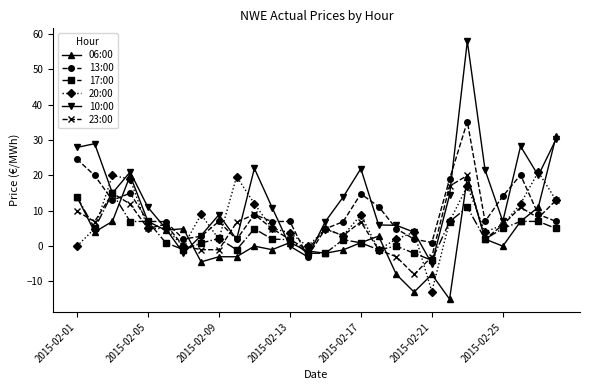

How many distinct data groups are displayed?

6